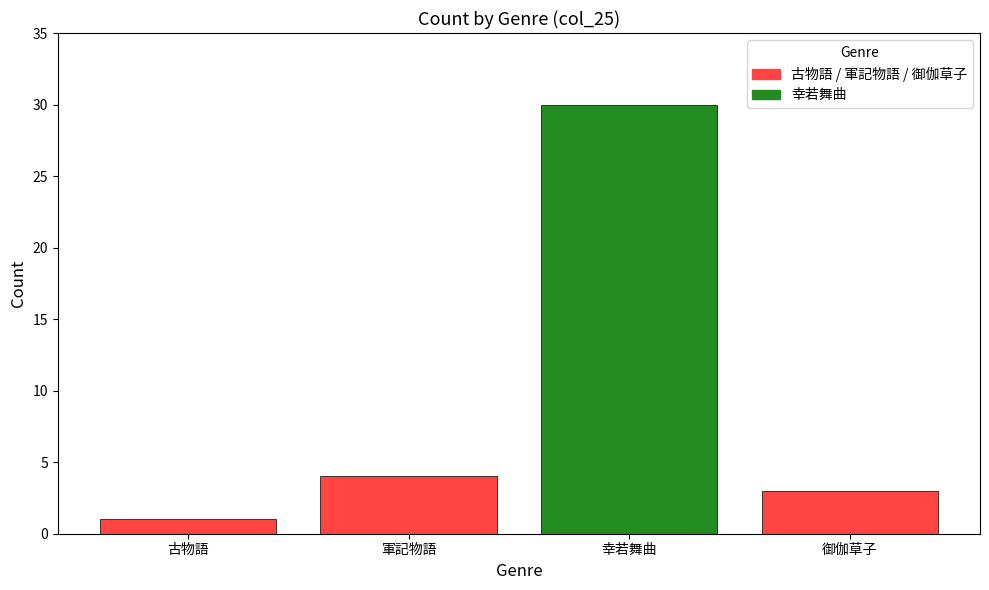

What is the minimum value shown in the chart?

1